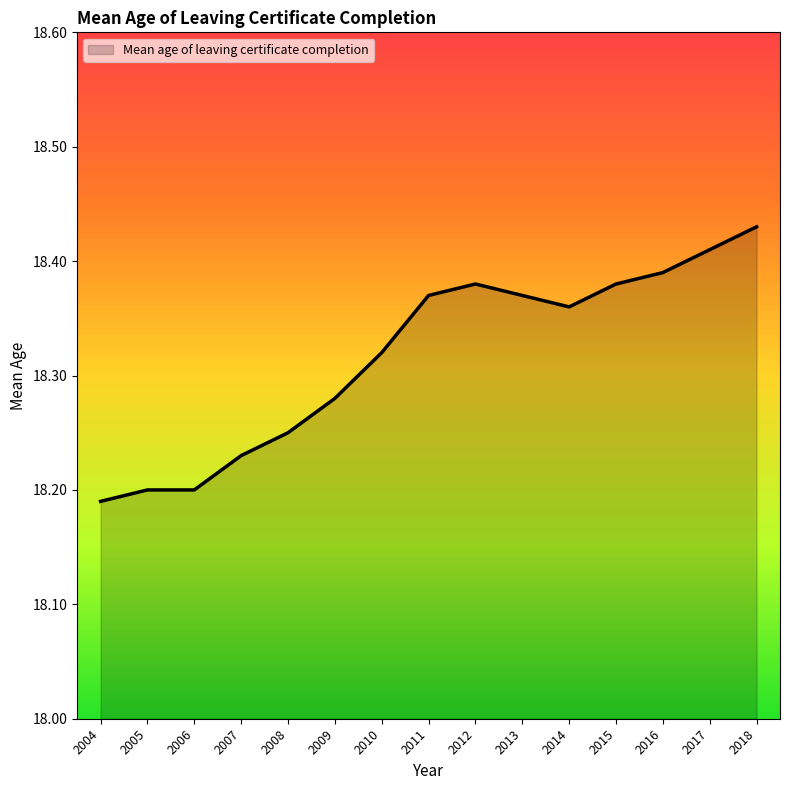

True or false: there are more than 2 points higher than both neighbors.

False